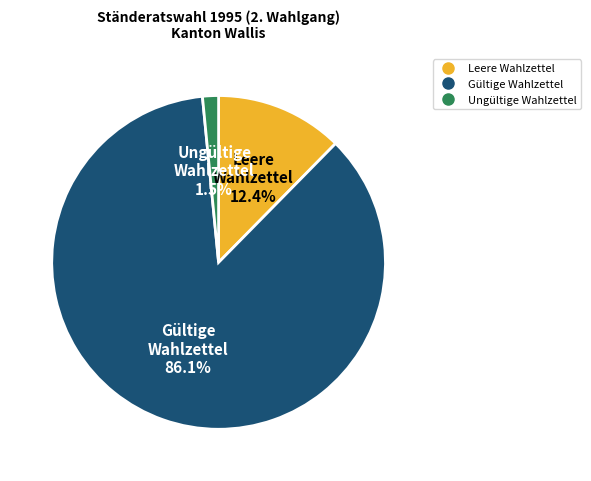

Count the number of slices in the pie.

3